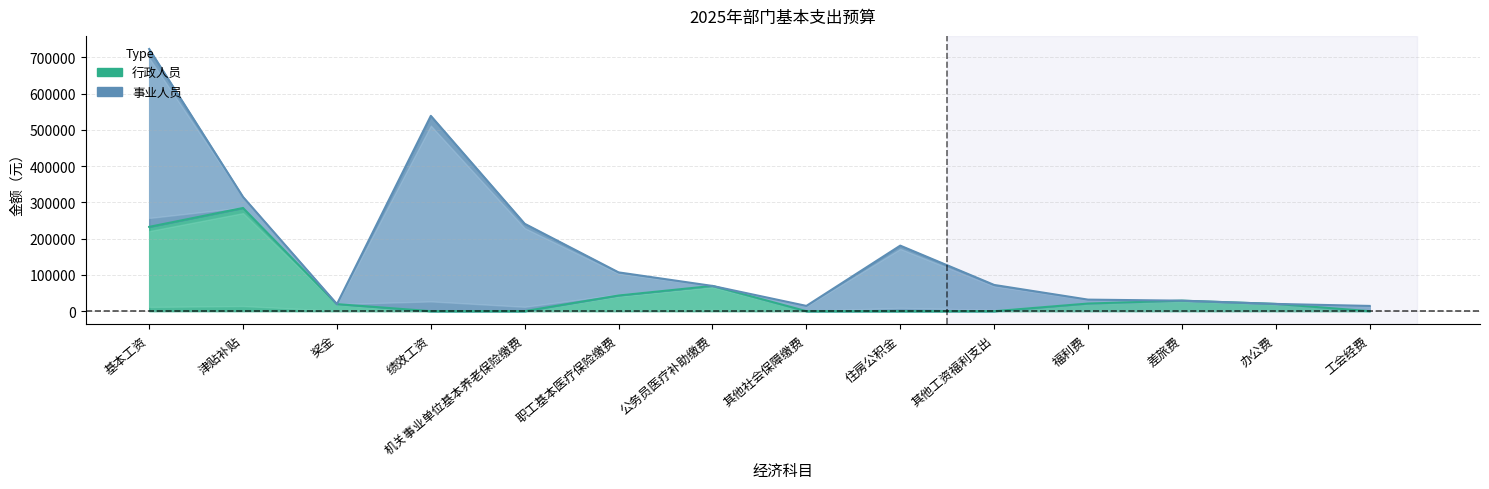

Rank the categories by value from highest to lowest.

津贴补贴, 基本工资, 公务员医疗补助缴费, 职工基本医疗保险缴费, 差旅费, 福利费, 办公费, 奖金, 绩效工资, 机关事业单位基本养老保险缴费, 其他社会保障缴费, 住房公积金, 其他工资福利支出, 工会经费